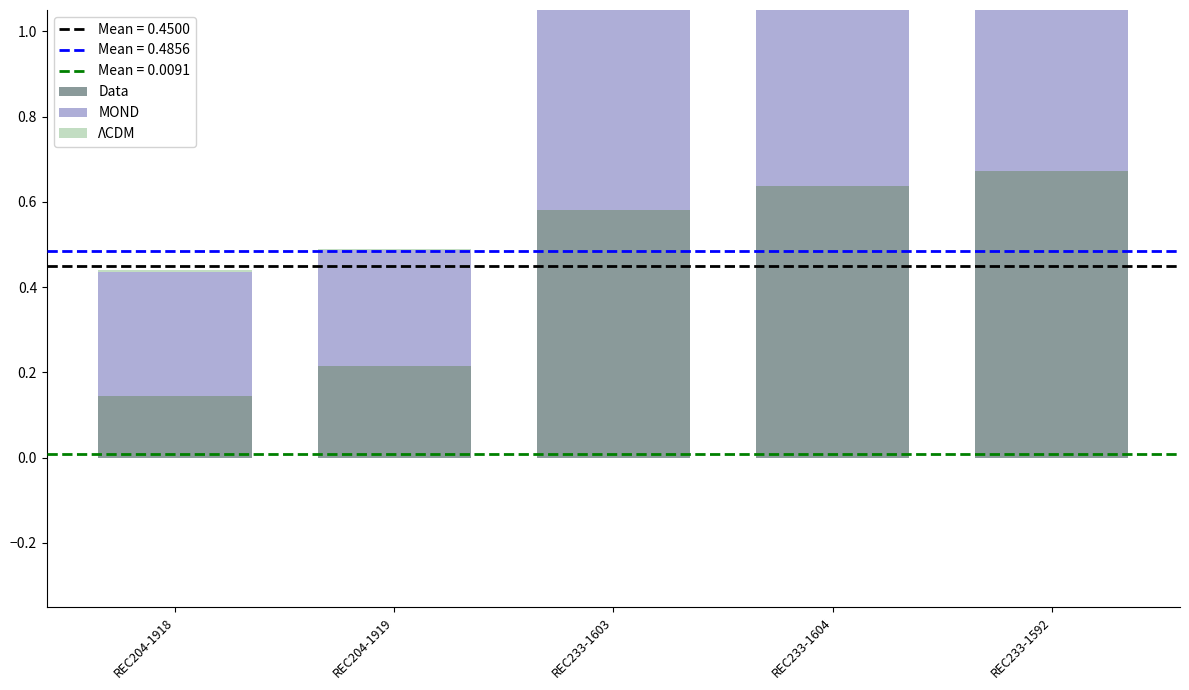

The MOND series shows 0.4 at REC204-1919. True or false?

False